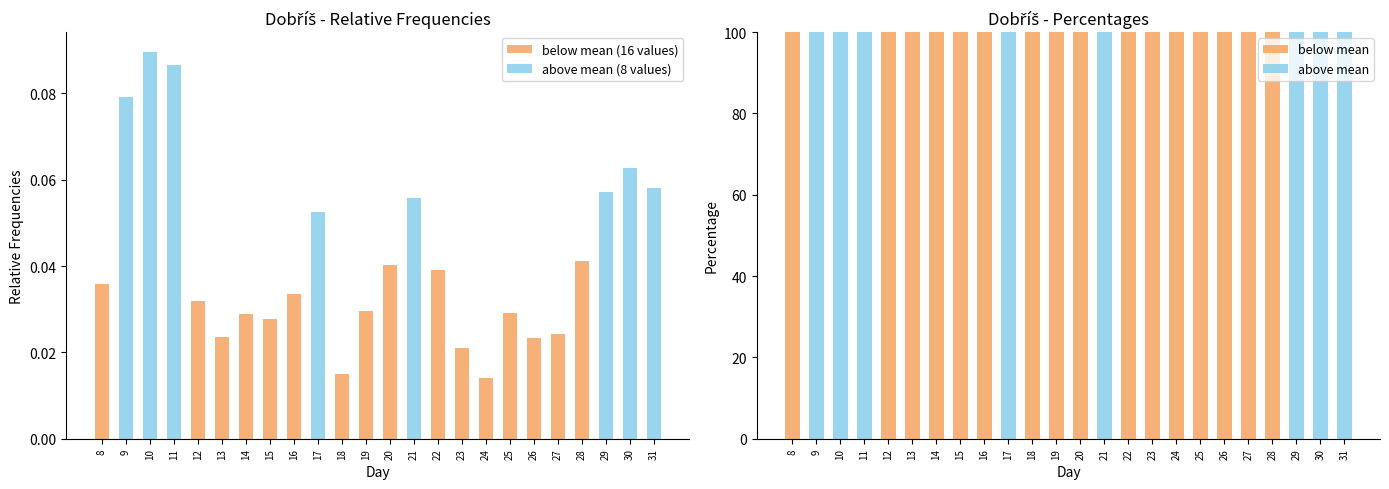

Does the chart contain any negative values?

No